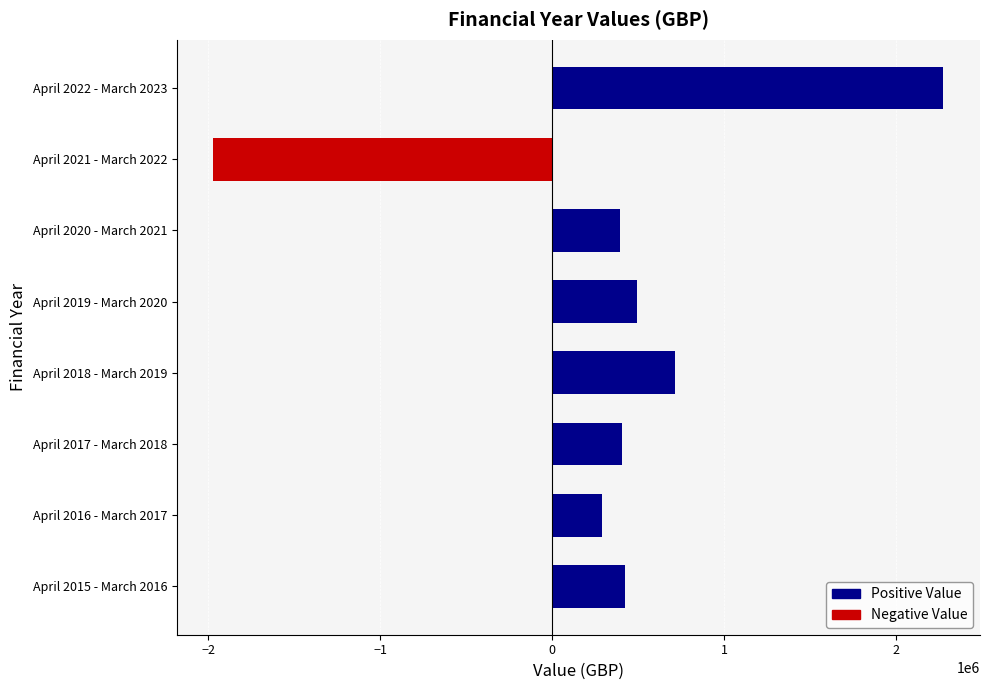

Which category has the highest value across all series?

April 2022 - March 2023